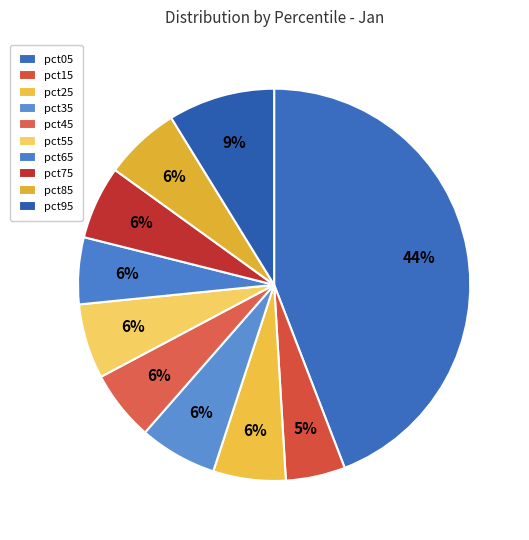

Combined, what portion of the pie is pct15 and pct65?

10.4%